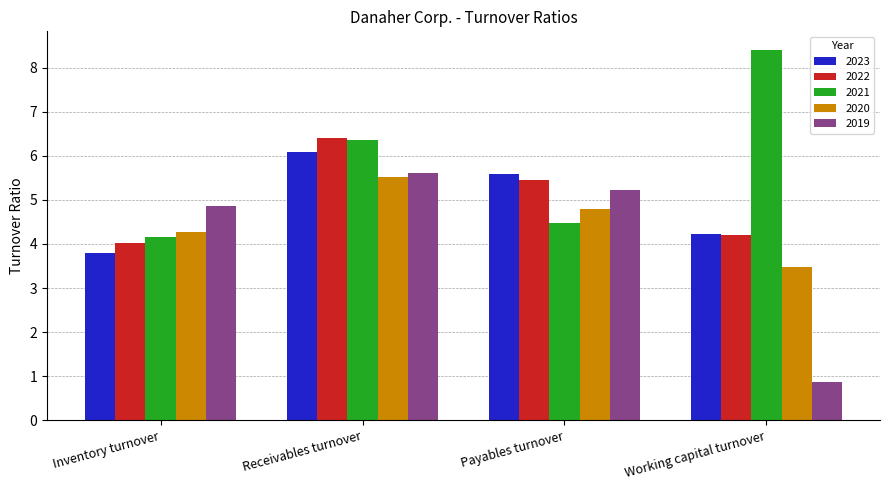

The value of 2020 at Inventory turnover is 5.7. True or false?

False